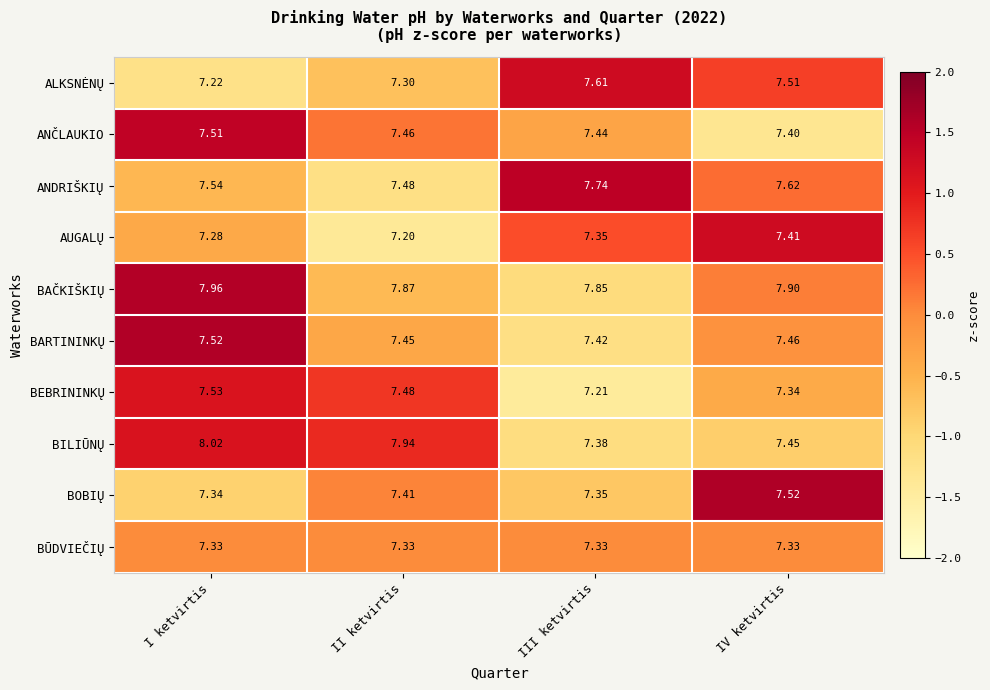

Between I ketvirtis and III ketvirtis, which series saw the biggest shift?

BILIŪNŲ